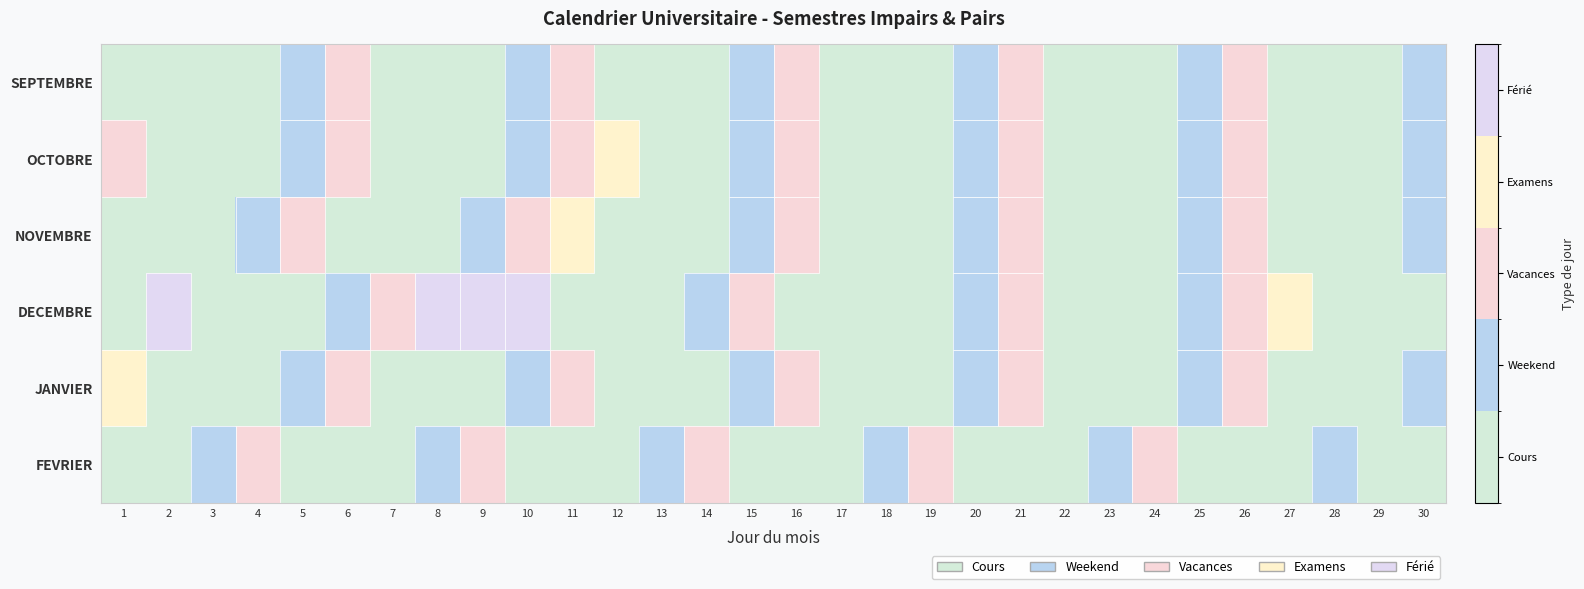

Reading right to left, transcribe all the data shown in this chart.

SEPTEMBRE: 30=1	29=0	28=0	27=0	26=2	25=1	24=0	23=0	22=0	21=2	20=1	19=0	18=0	17=0	16=2	15=1	14=0	13=0	12=0	11=2	10=1	9=0	8=0	7=0	6=2	5=1	4=0	3=0	2=0	1=0
OCTOBRE: 30=1	29=0	28=0	27=0	26=2	25=1	24=0	23=0	22=0	21=2	20=1	19=0	18=0	17=0	16=2	15=1	14=0	13=0	12=3	11=2	10=1	9=0	8=0	7=0	6=2	5=1	4=0	3=0	2=0	1=2
NOVEMBRE: 30=1	29=0	28=0	27=0	26=2	25=1	24=0	23=0	22=0	21=2	20=1	19=0	18=0	17=0	16=2	15=1	14=0	13=0	12=0	11=3	10=2	9=1	8=0	7=0	6=0	5=2	4=1	3=0	2=0	1=0
DECEMBRE: 30=0	29=0	28=0	27=3	26=2	25=1	24=0	23=0	22=0	21=2	20=1	19=0	18=0	17=0	16=0	15=2	14=1	13=0	12=0	11=0	10=4	9=4	8=4	7=2	6=1	5=0	4=0	3=0	2=4	1=0
JANVIER: 30=1	29=0	28=0	27=0	26=2	25=1	24=0	23=0	22=0	21=2	20=1	19=0	18=0	17=0	16=2	15=1	14=0	13=0	12=0	11=2	10=1	9=0	8=0	7=0	6=2	5=1	4=0	3=0	2=0	1=3
FEVRIER: 30=0	29=0	28=1	27=0	26=0	25=0	24=2	23=1	22=0	21=0	20=0	19=2	18=1	17=0	16=0	15=0	14=2	13=1	12=0	11=0	10=0	9=2	8=1	7=0	6=0	5=0	4=2	3=1	2=0	1=0